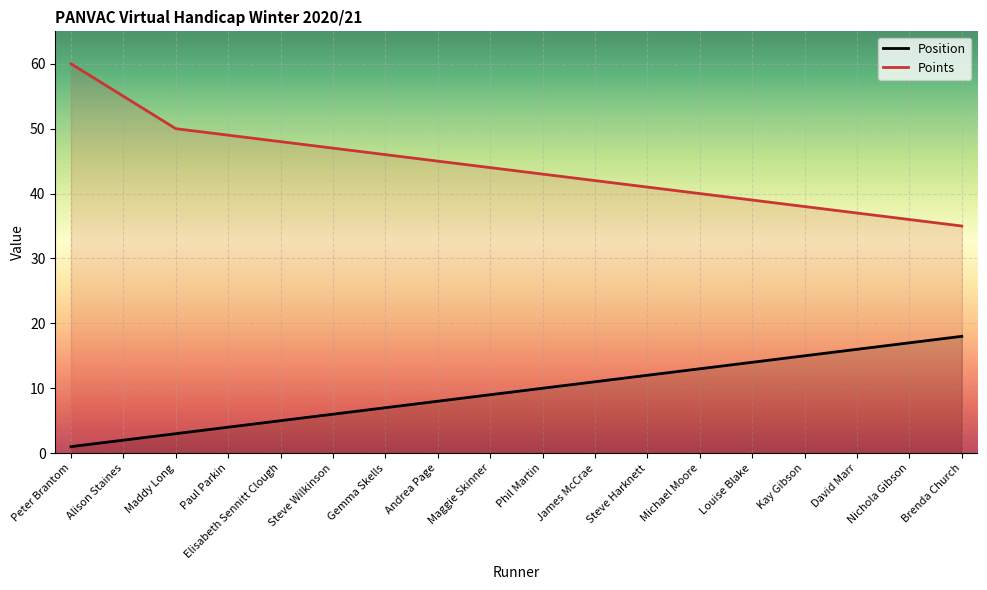

How many values in the Position series are below 10?

9